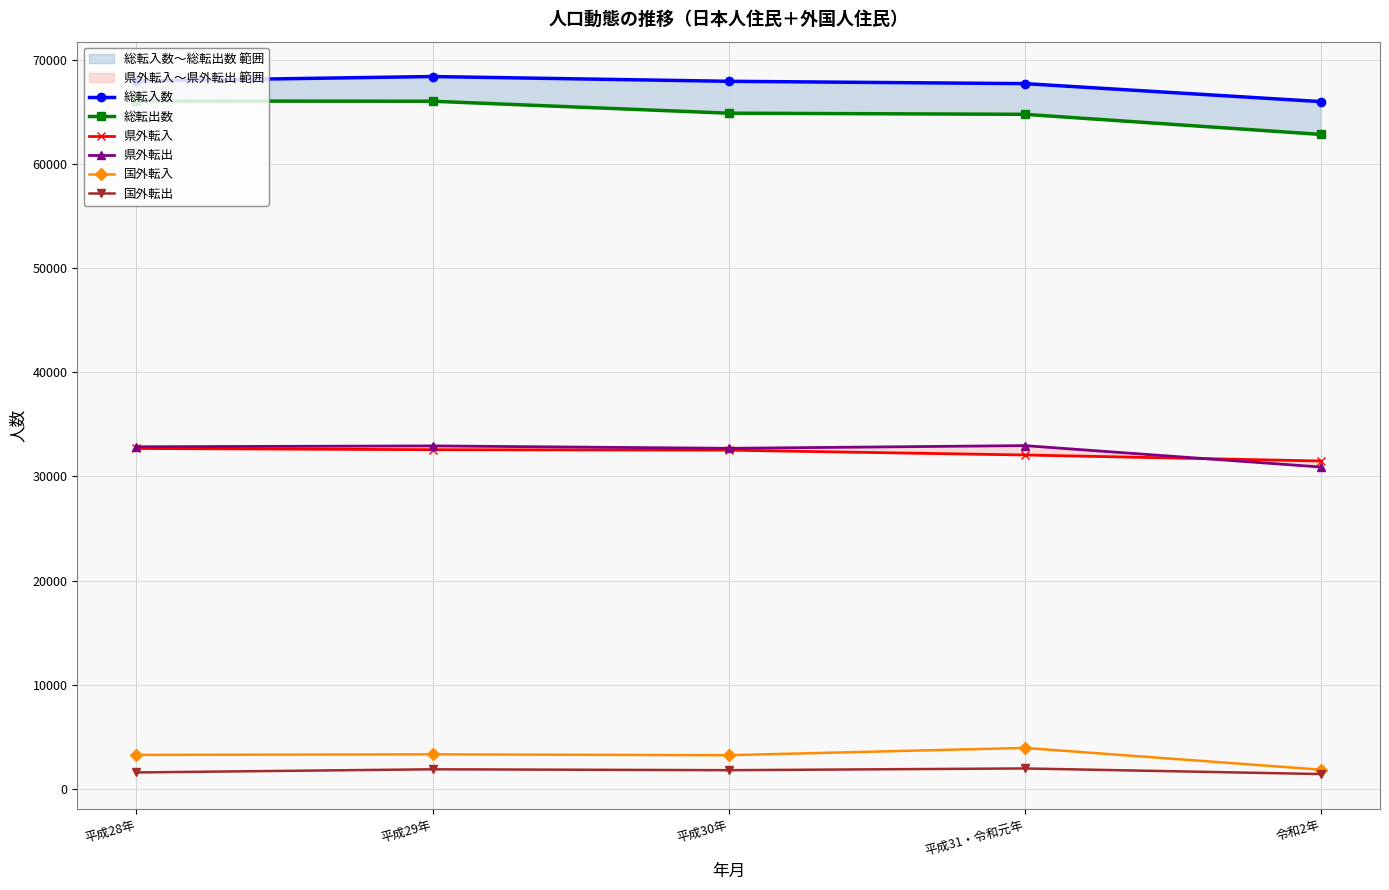

What is the minimum value shown in the chart?

1398